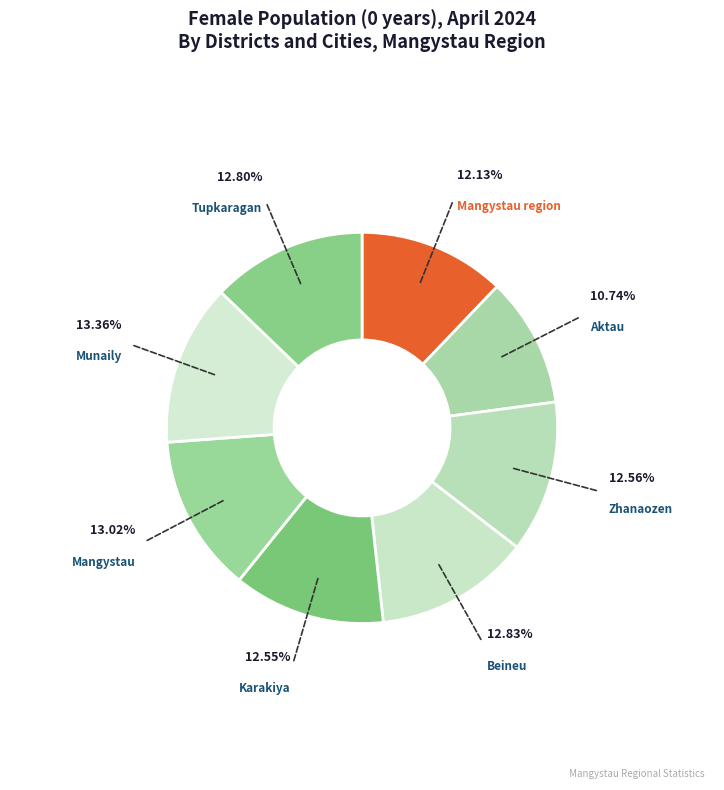

Is there a majority slice in this chart?

No